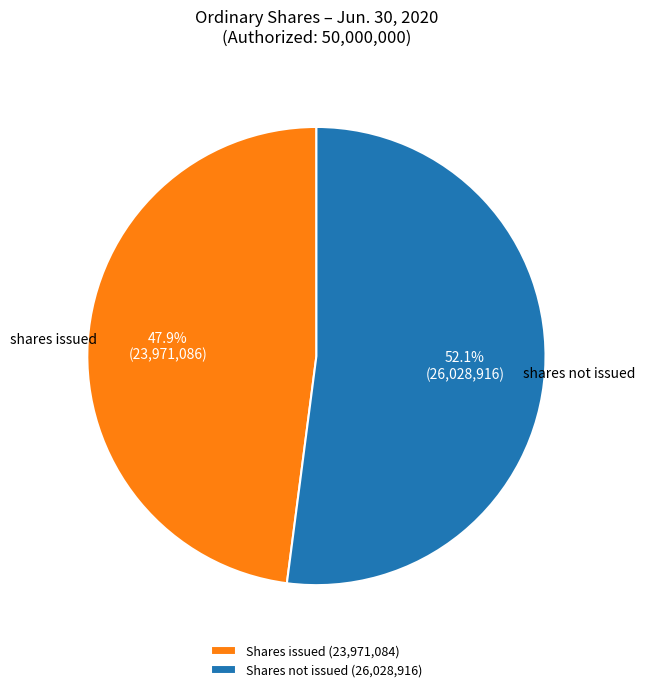

What percentage is NOT represented by Shares not issued (26,028,916)?

47.9%